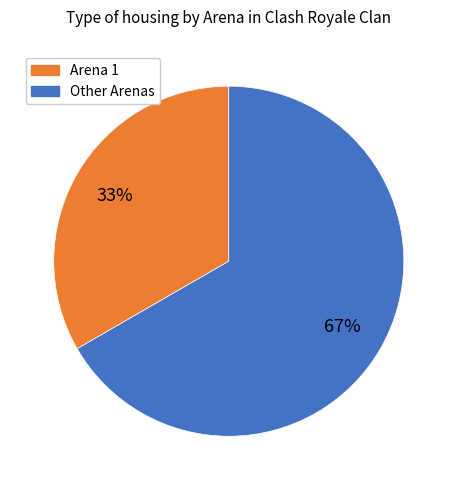

Which slice represents more than half of the pie?

Other Arenas